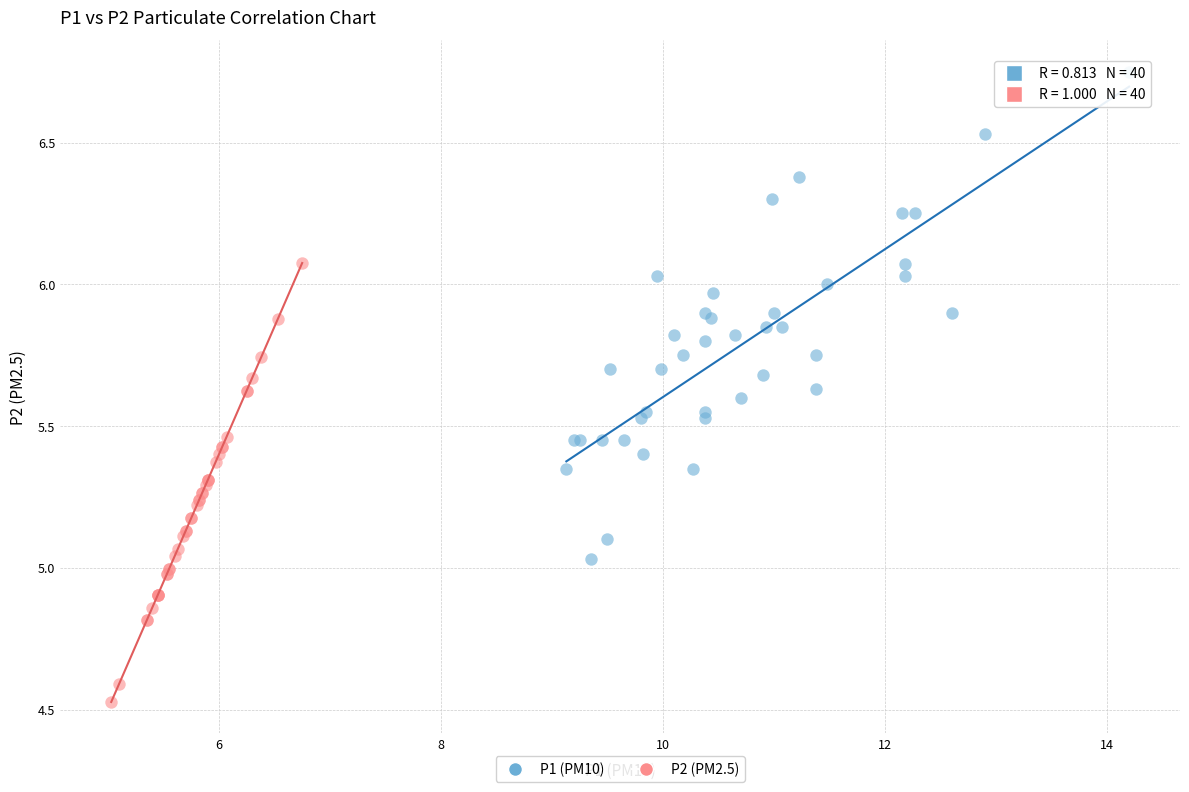

Which series has the largest Y range (max minus min)?

P1 (PM10)